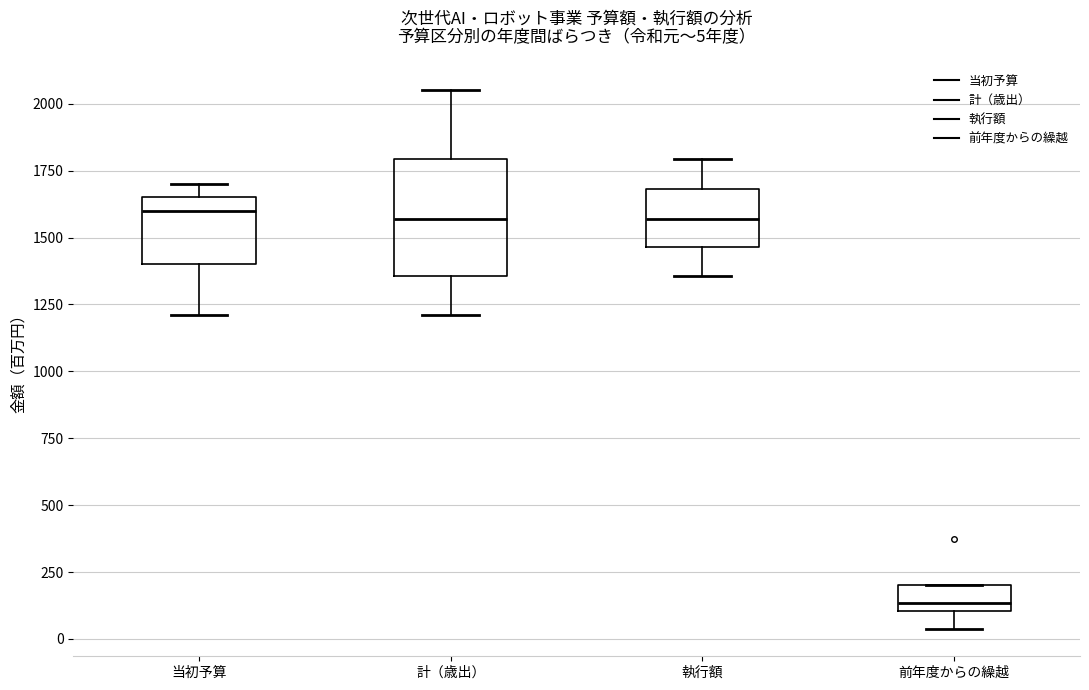

Which box's median line is the lowest?

前年度からの繰越